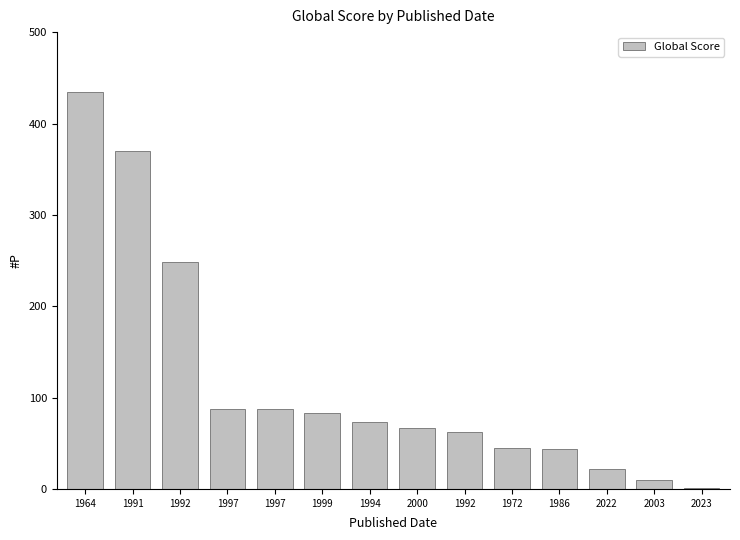

Rank the categories by value from lowest to highest.

2023, 2003, 2022, 1986, 1972, 1992, 2000, 1994, 1999, 1997, 1997, 1992, 1991, 1964